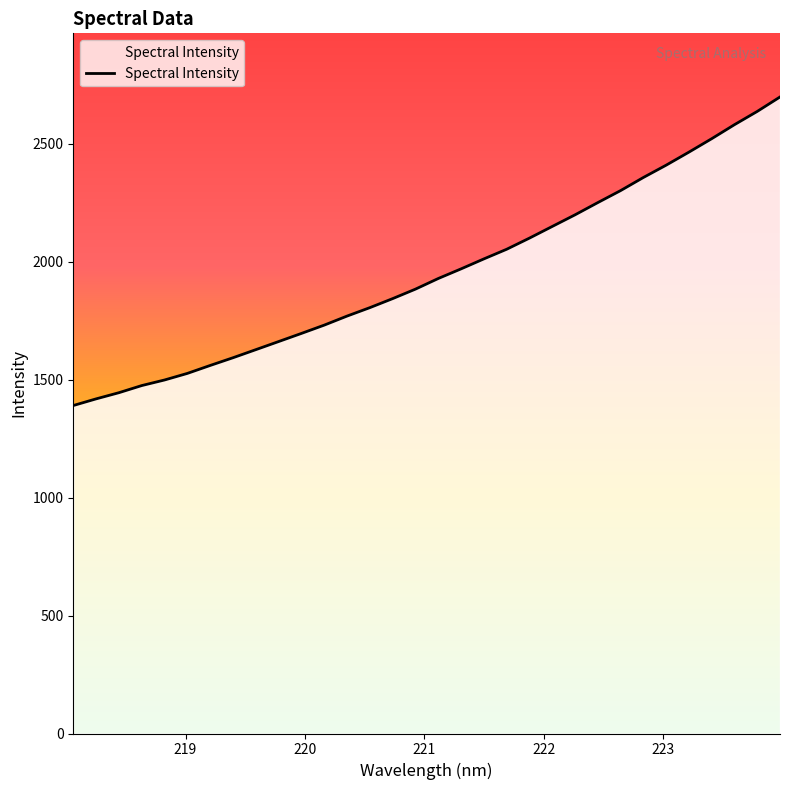

What is the difference between the maximum and minimum values?

1307.4